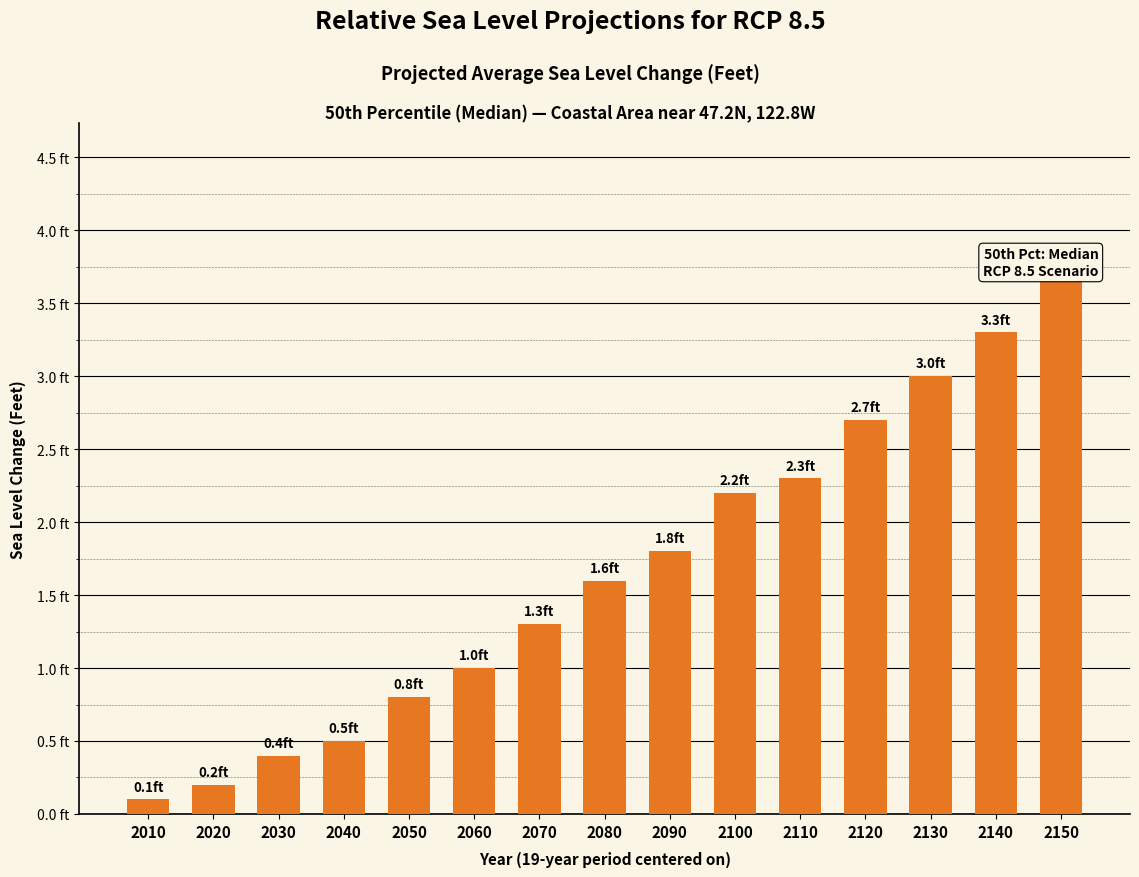

Rank the categories by value from lowest to highest.

2010, 2020, 2030, 2040, 2050, 2060, 2070, 2080, 2090, 2100, 2110, 2120, 2130, 2140, 2150